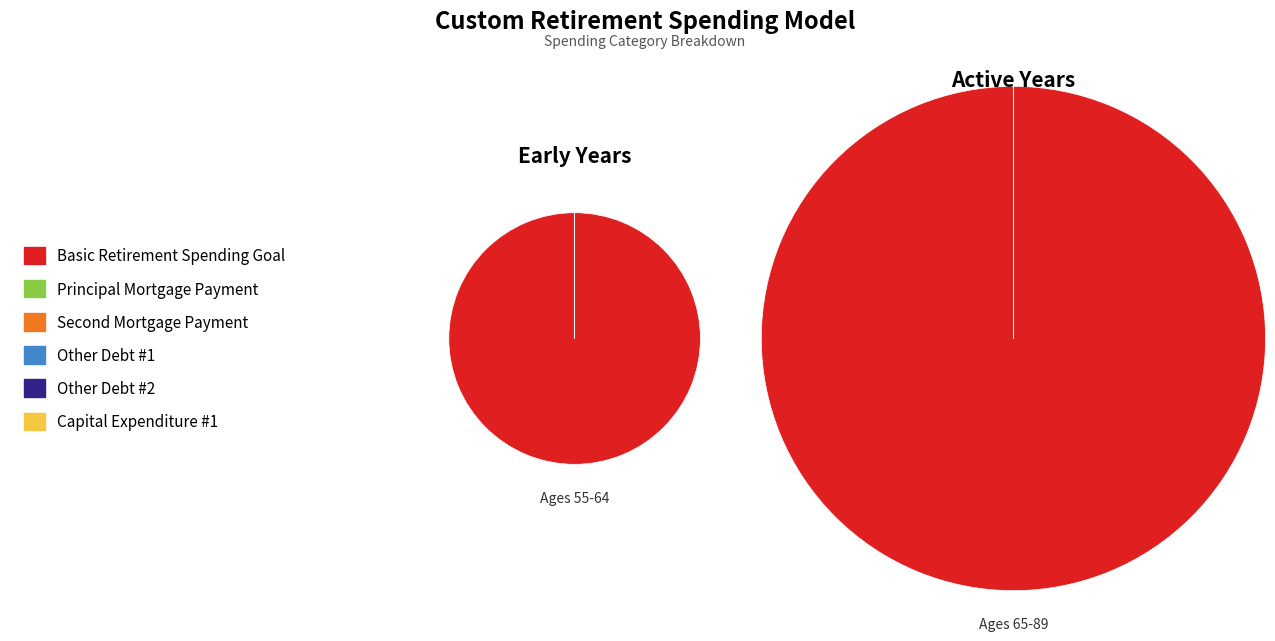

How many segments does this pie chart have?

6